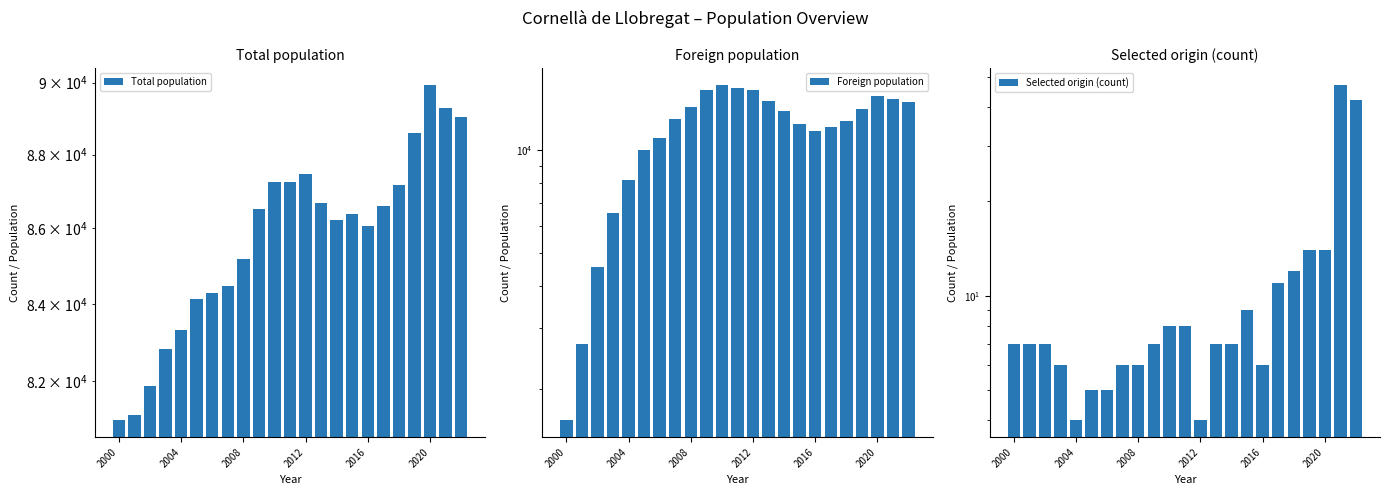

What is the label of the 1st bar from the right?

22